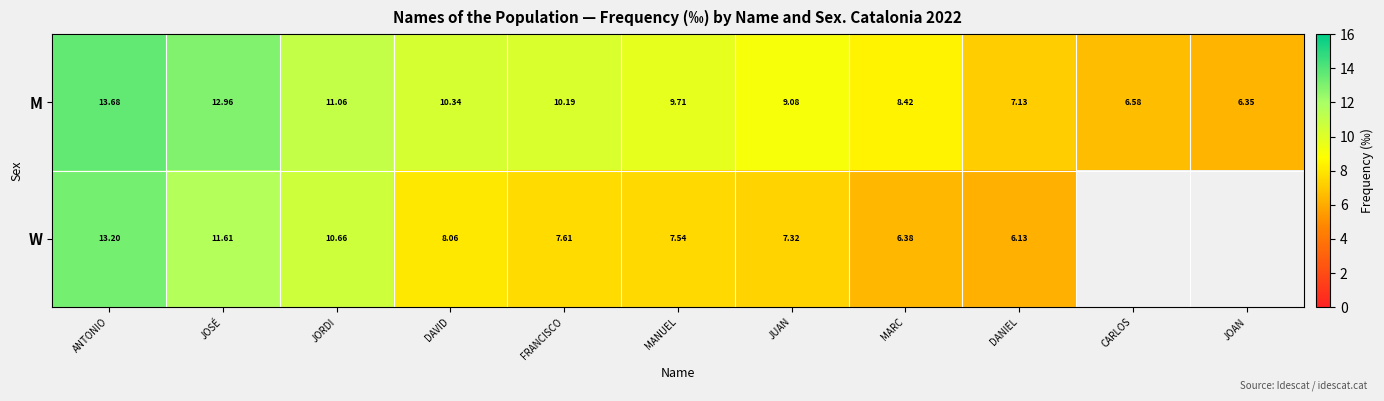

Which label corresponds to the smallest value in the chart?

DANIEL